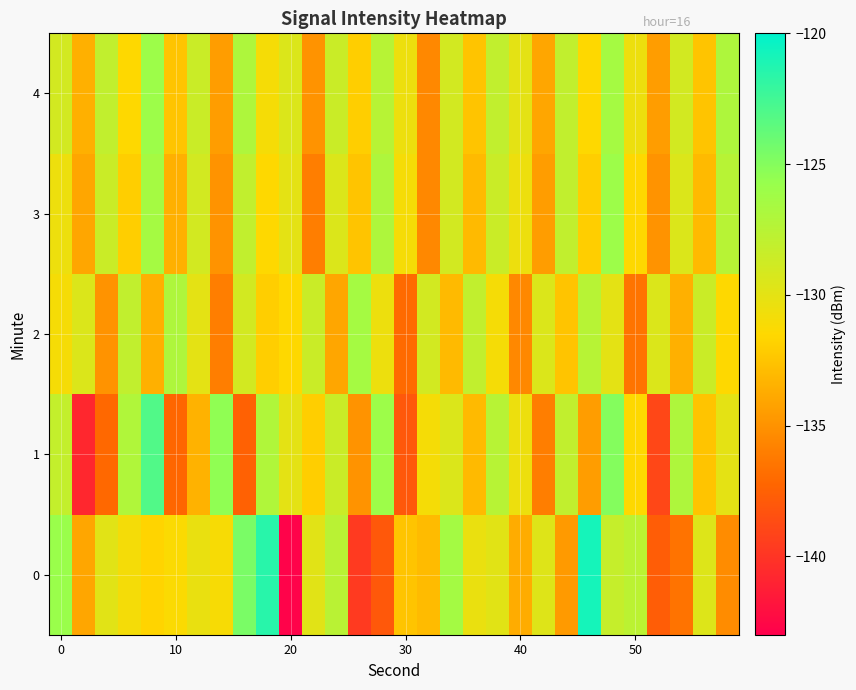

Which series has the largest total across all categories?

4